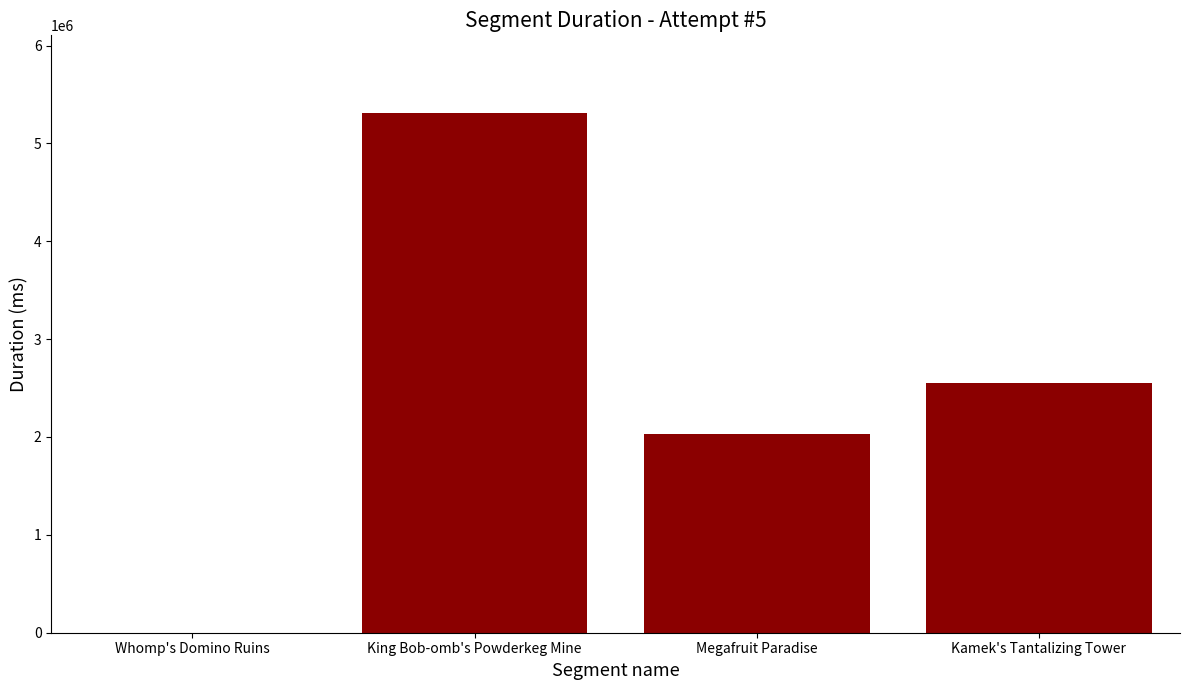

The chart shows a value of 701425 at Megafruit Paradise. True or false?

False